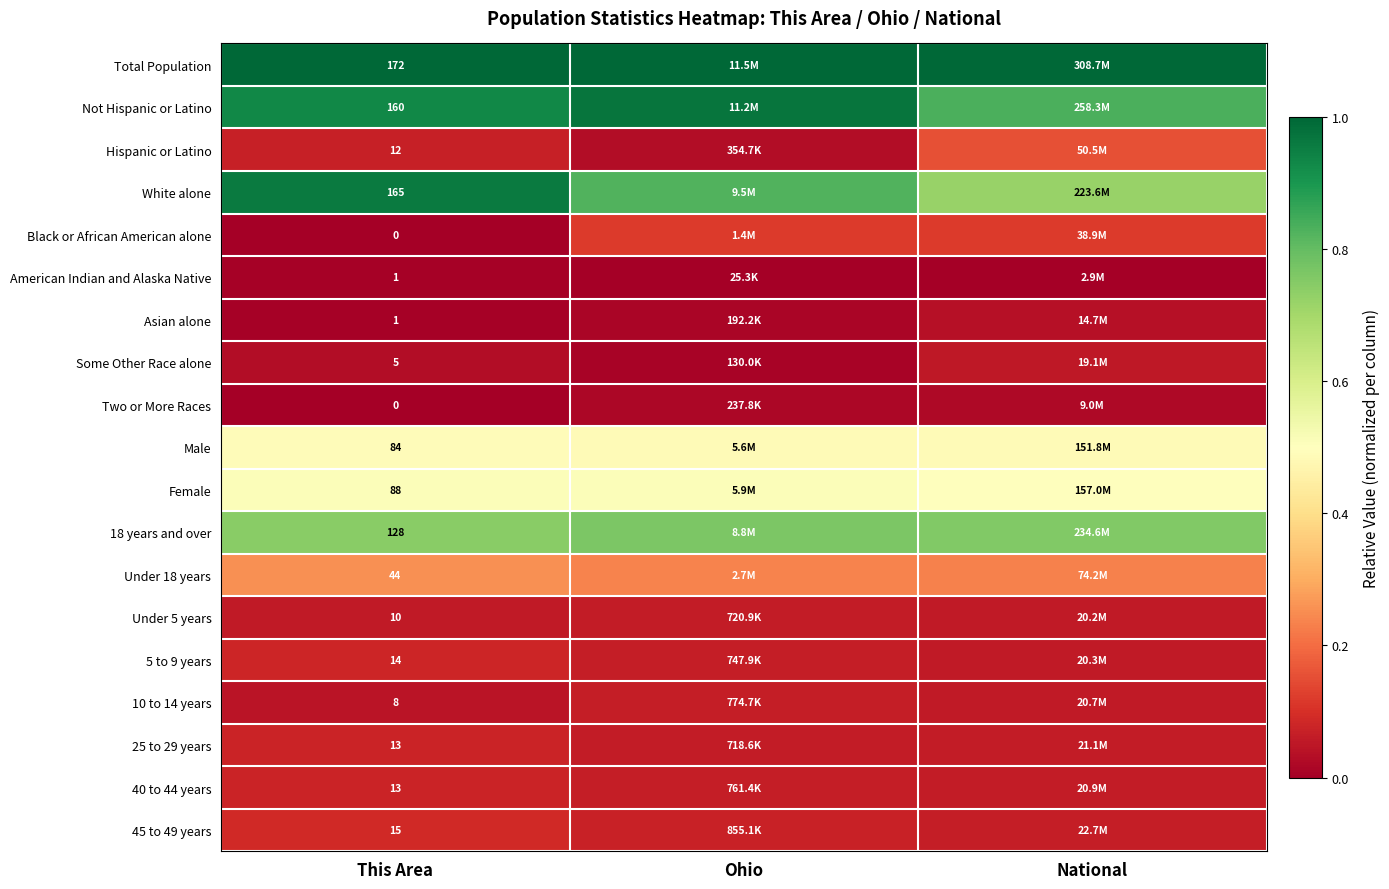

What is the spread (max minus min) of values at National?

1.0